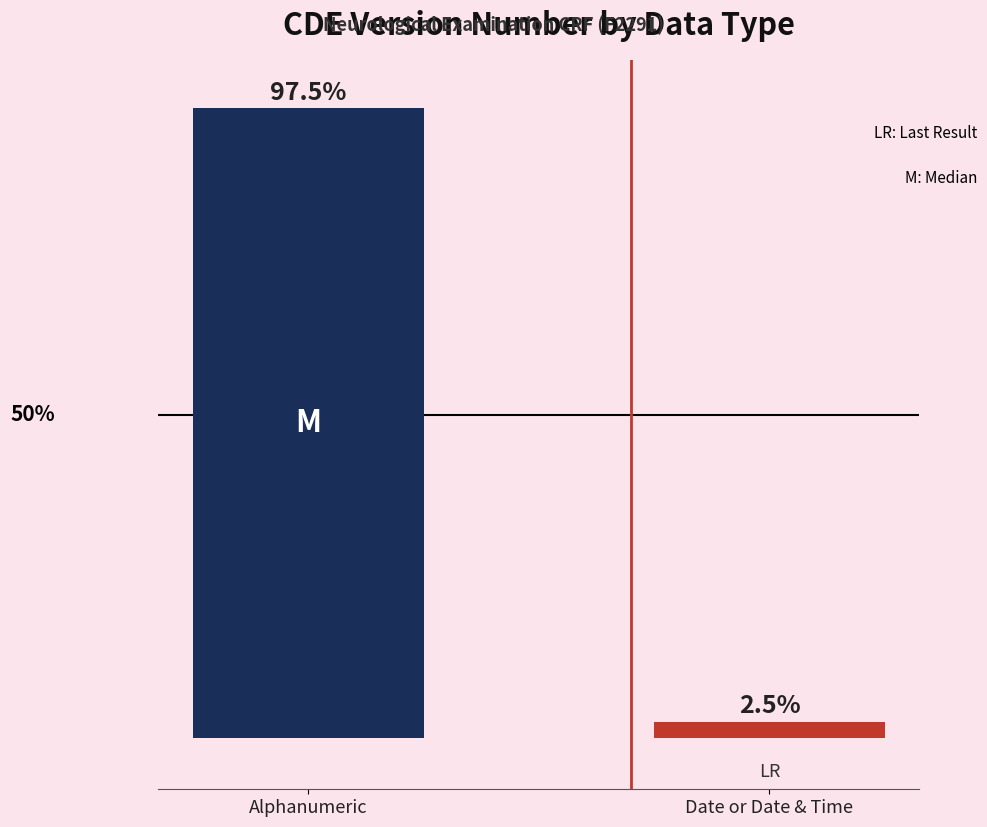

Between Date or Date & Time and Alphanumeric, which is larger?

Alphanumeric